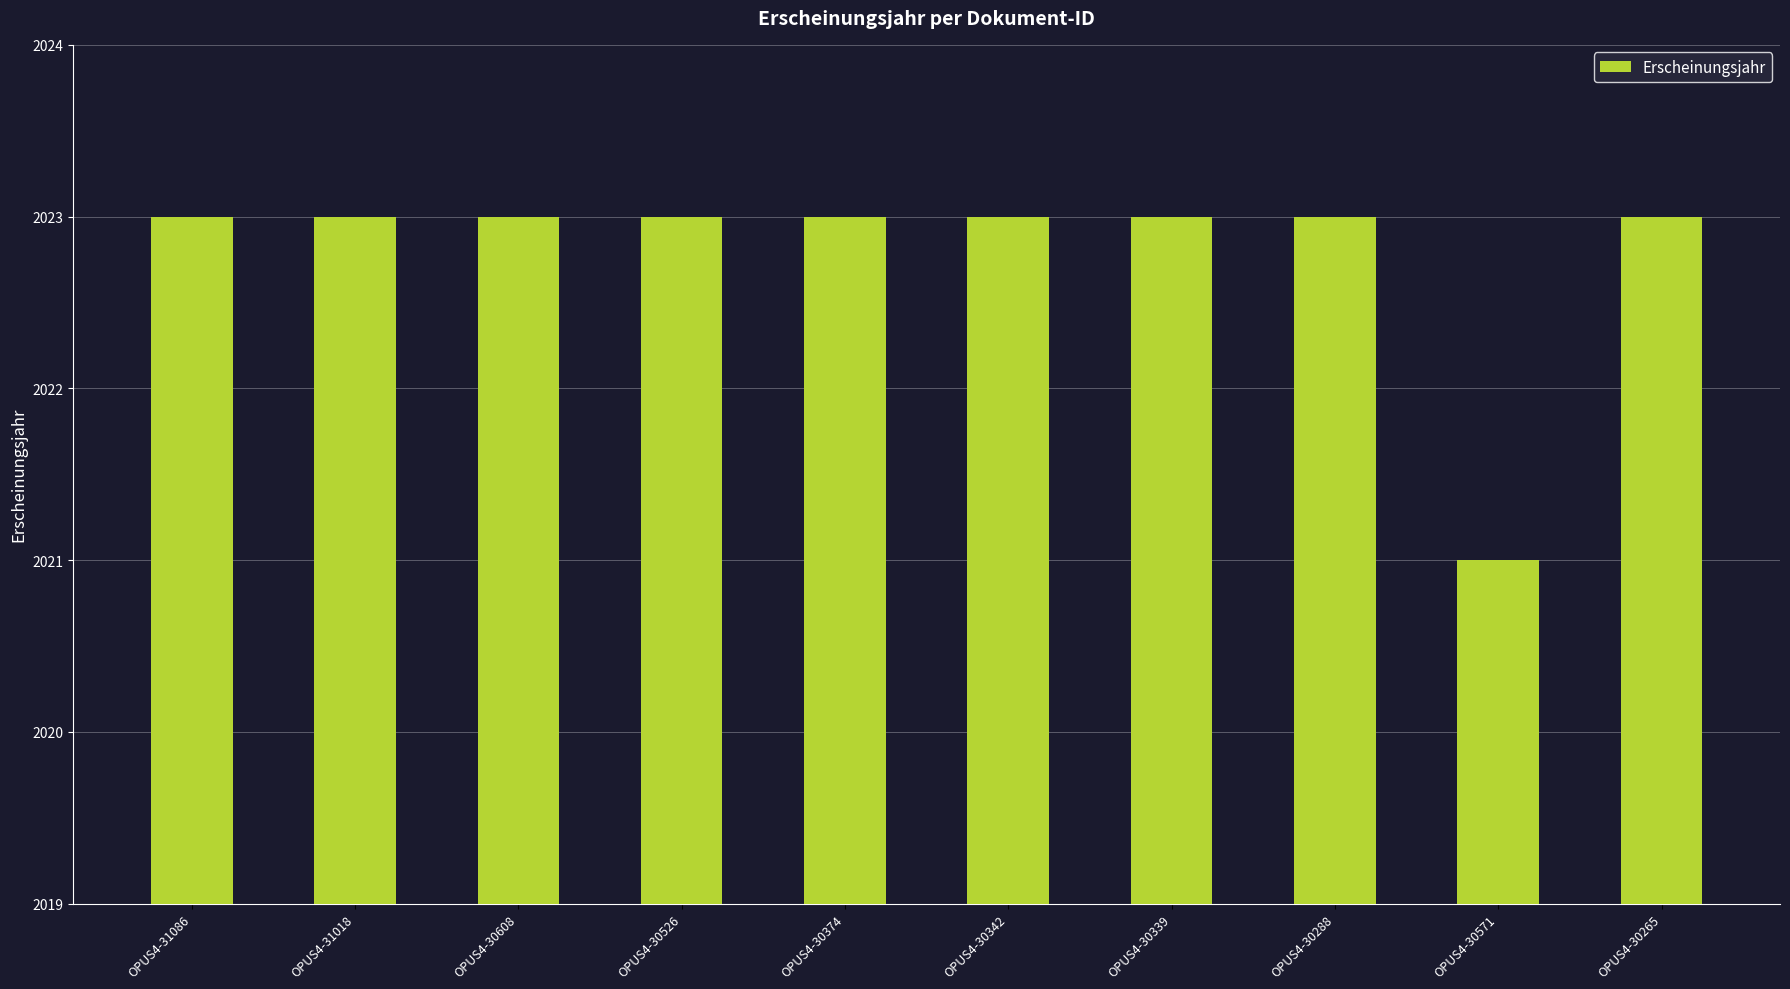

What is the label of the 8th bar from the left?

OPUS4-30288